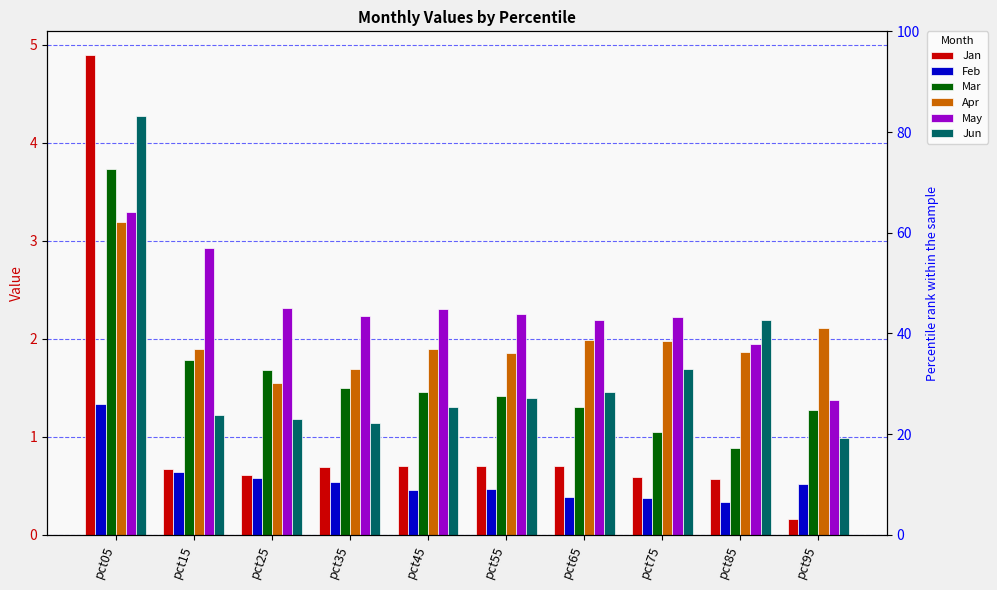

Between pct85 and pct25, which is larger?

pct25